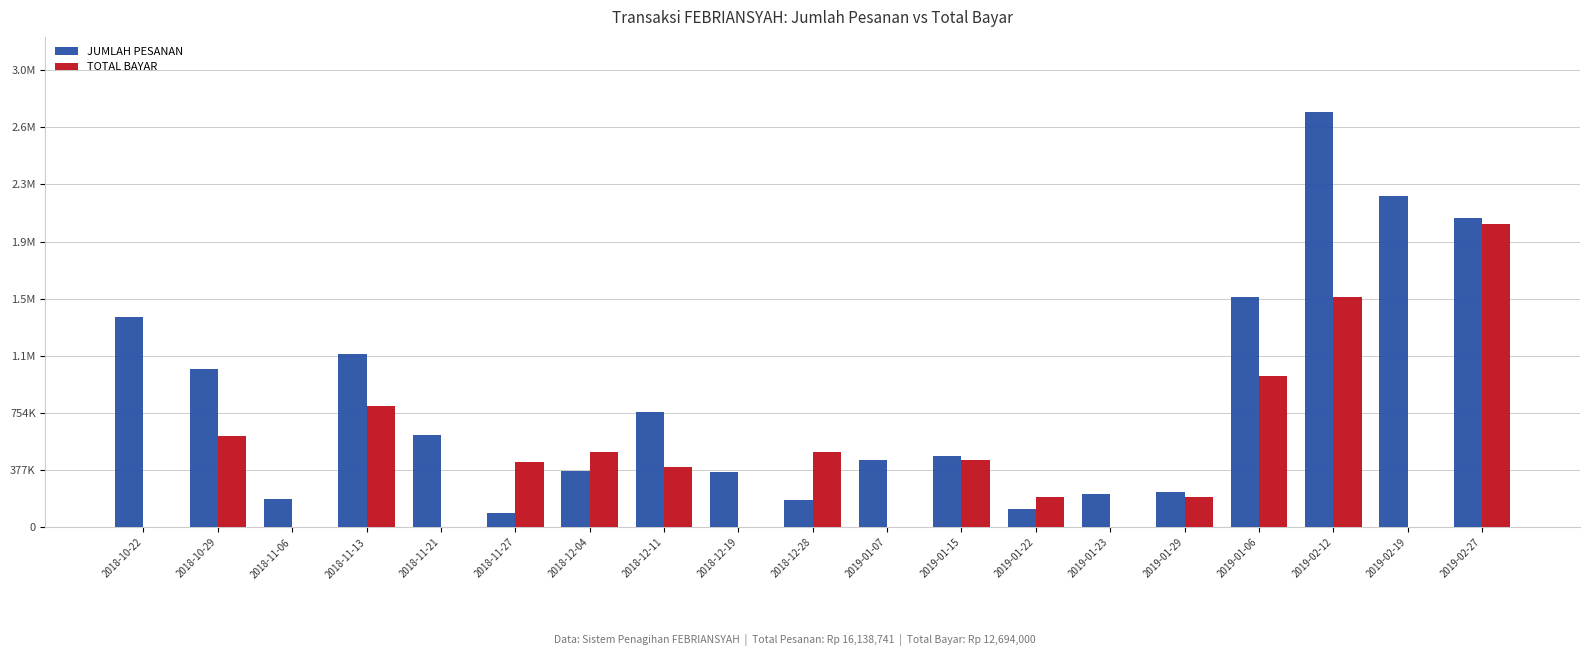

What are all the series names shown in the legend?

JUMLAH PESANAN, TOTAL BAYAR